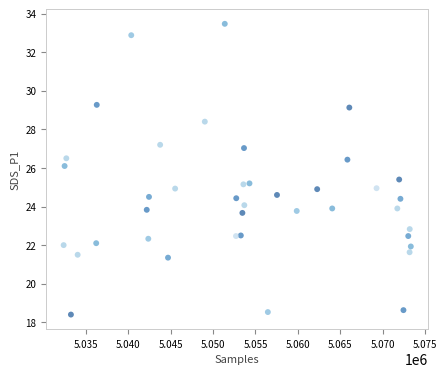

What is the range of X values (max minus min)?

40874.0